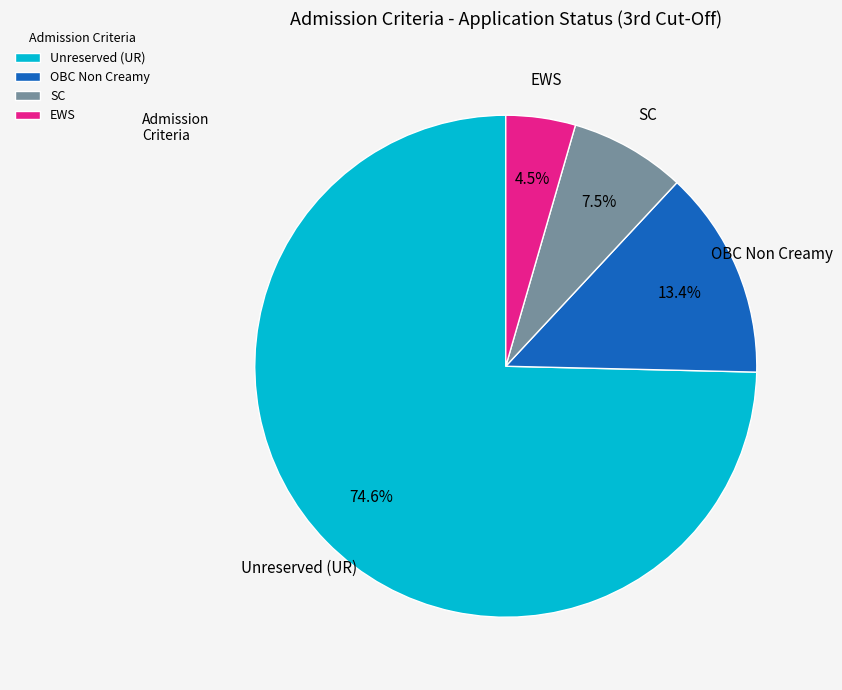

To the nearest percent, what is the average slice percentage?

25%